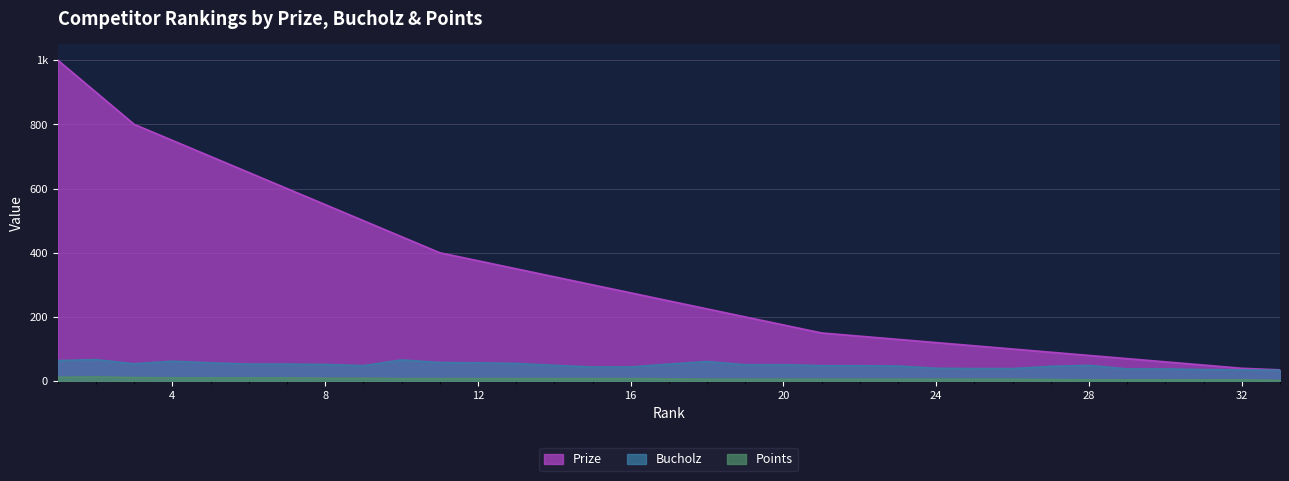

What is the difference between the highest and lowest values at 14?

317